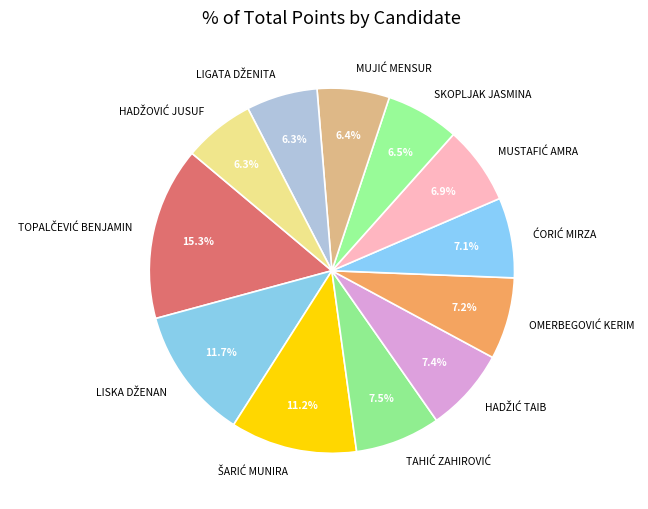

Does any single category account for the majority?

No